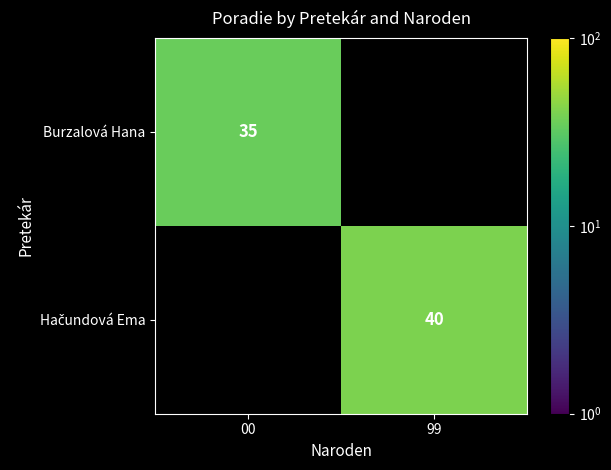

True or false: Burzalová Hana has a value of 57 at 00.

False